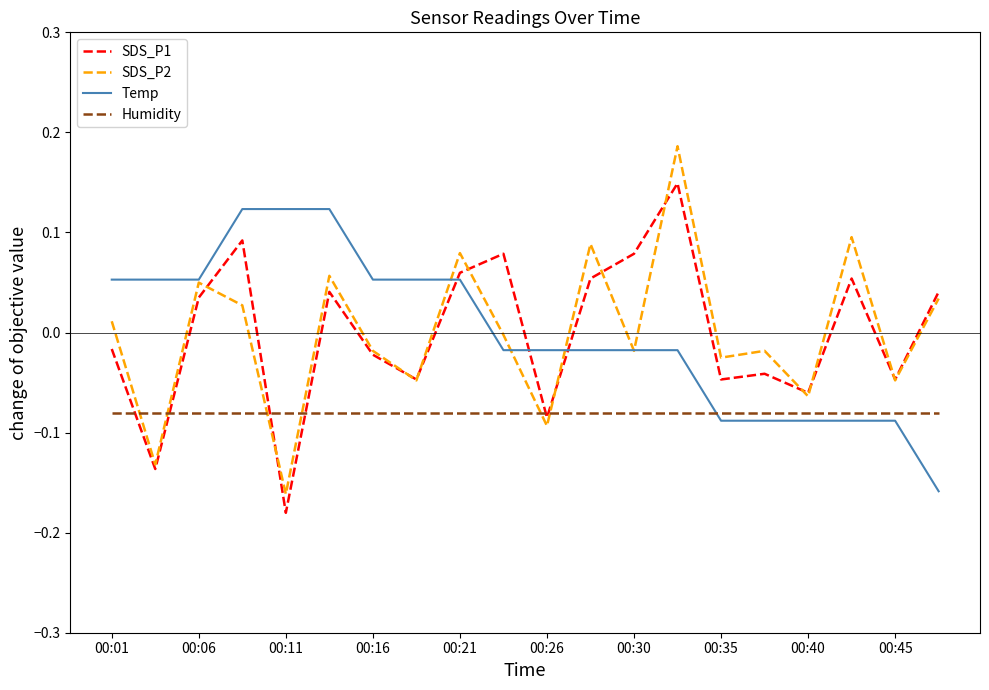

Which series has the largest range (max minus min)?

SDS_P2